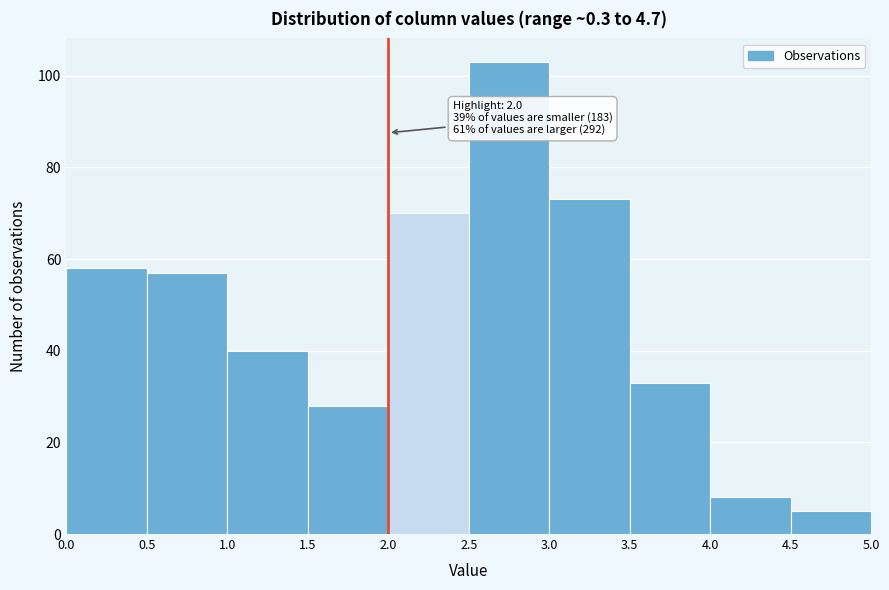

Over which range of the x-axis is the bar tallest?

2.5 to 3.0